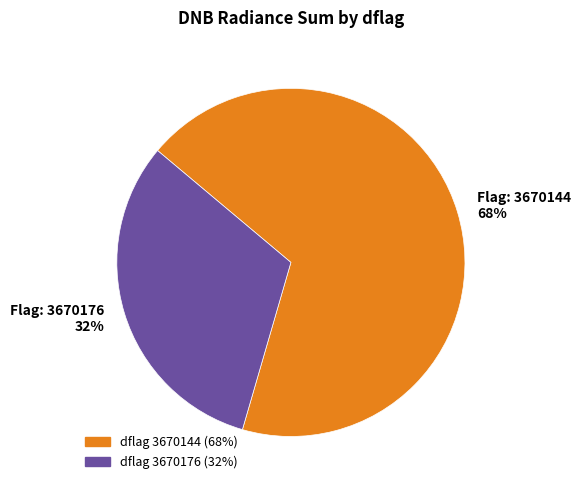

To the nearest percent, what is the average slice percentage?

50%